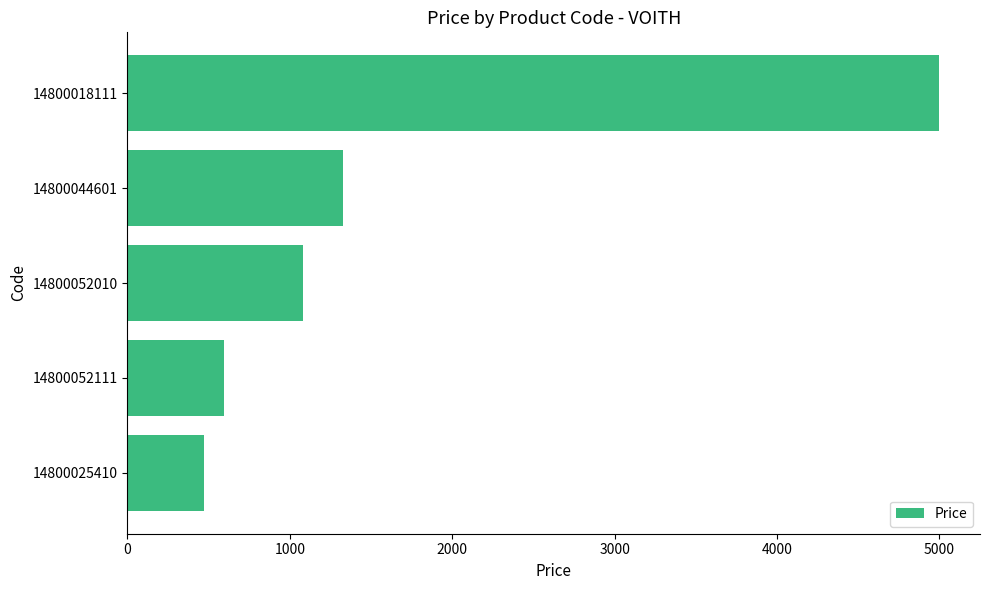

What is the ratio of the value at 14800044601 to the value at 14800052111?

2.2